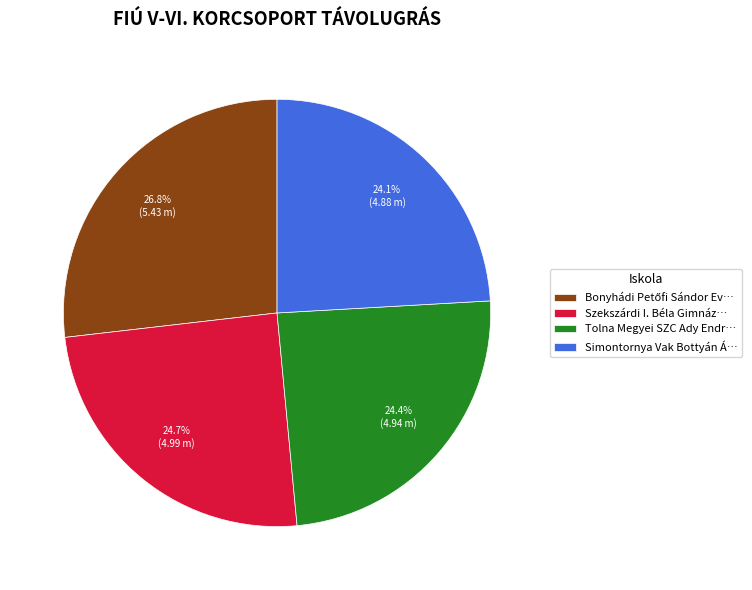

Combined, do Simontornya Vak Bottyán Á… and Szekszárdi I. Béla Gimnáz… account for over 50%?

No